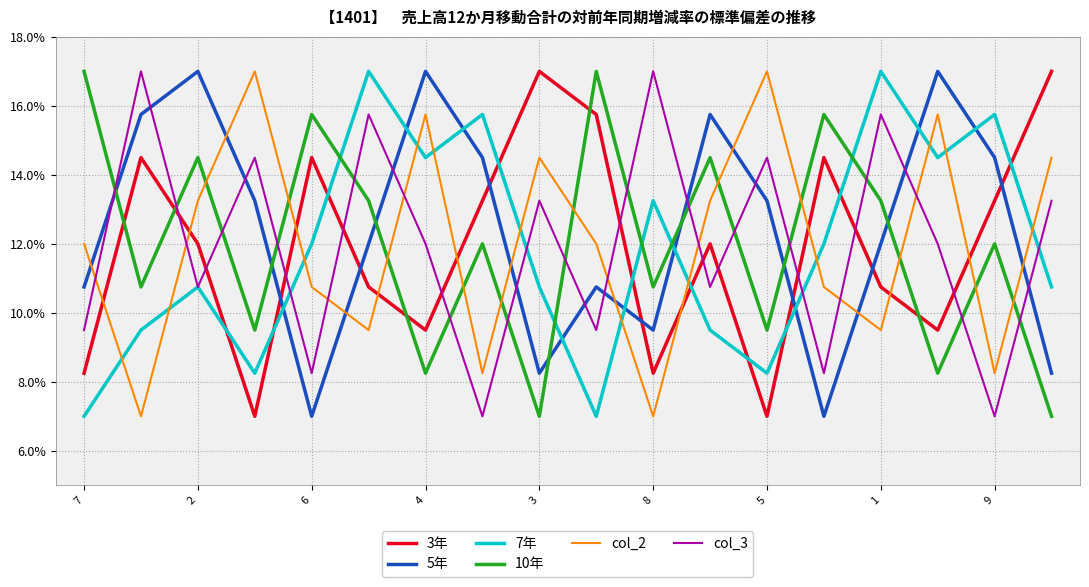

What are all the series names shown in the legend?

3年, 5年, 7年, 10年, col_2, col_3